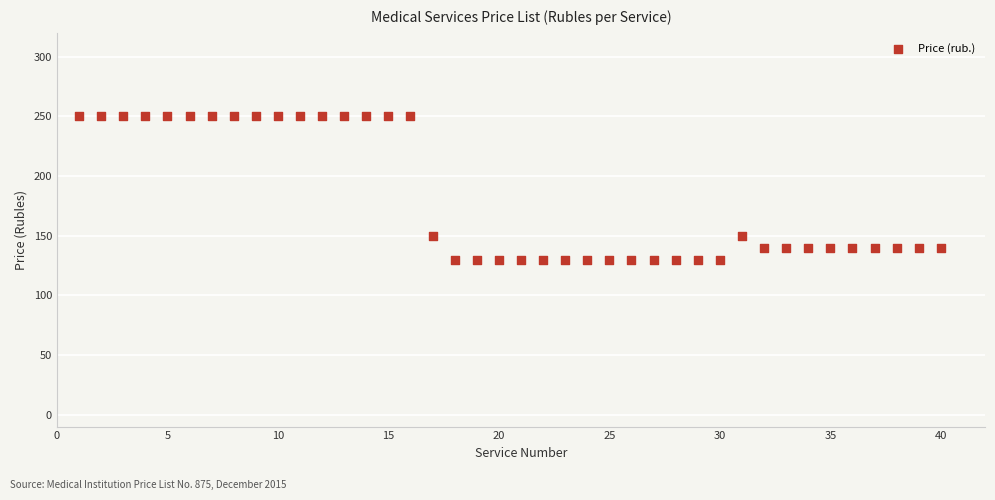

What is the range of Y values (max minus min)?

120